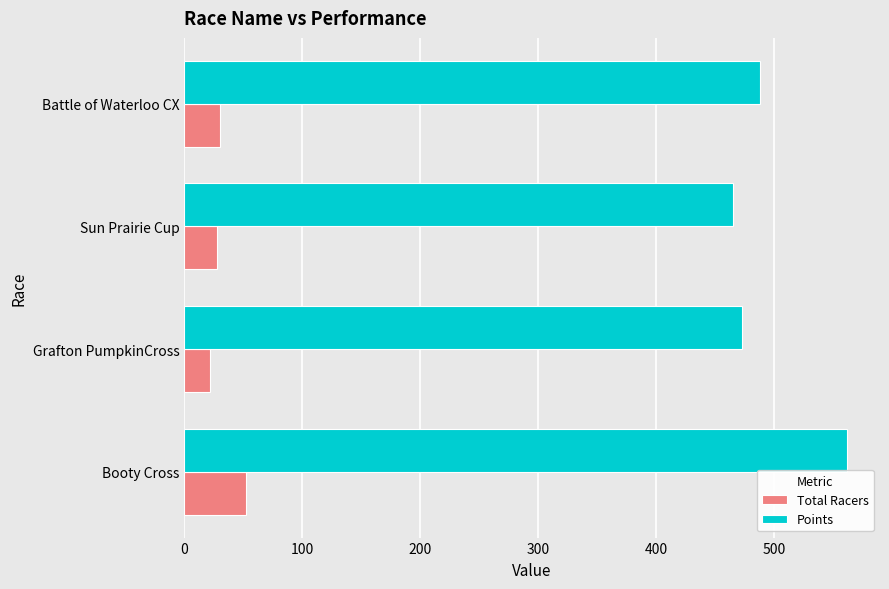

What is the sum of all Total Racers values?

132.0